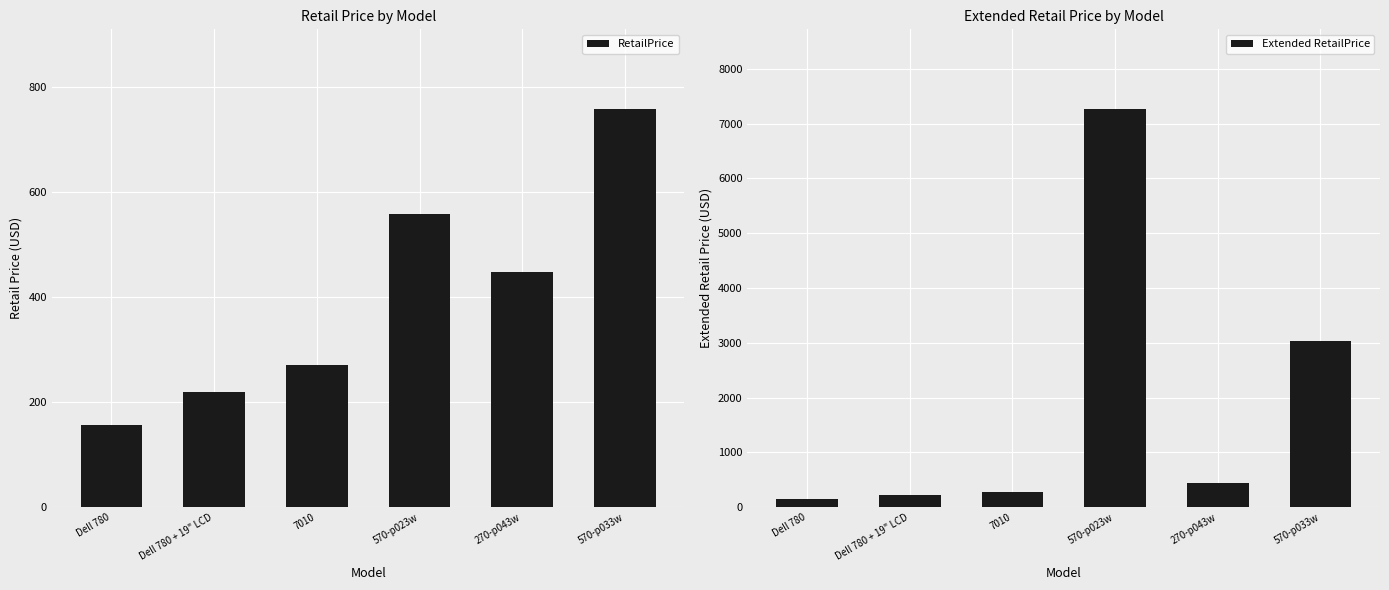

What is the highest value of the Extended RetailPrice series?

7267.0